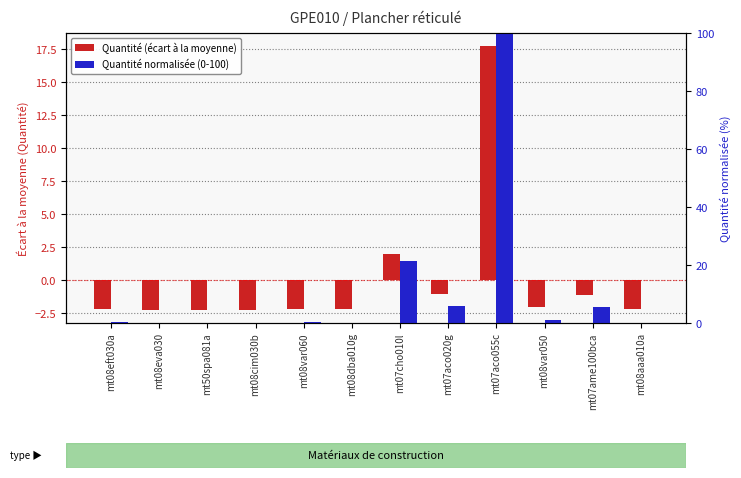

Between mt50spa081a and mt08aaa010a, which series saw the biggest shift?

Quantité normalisée (0-100)